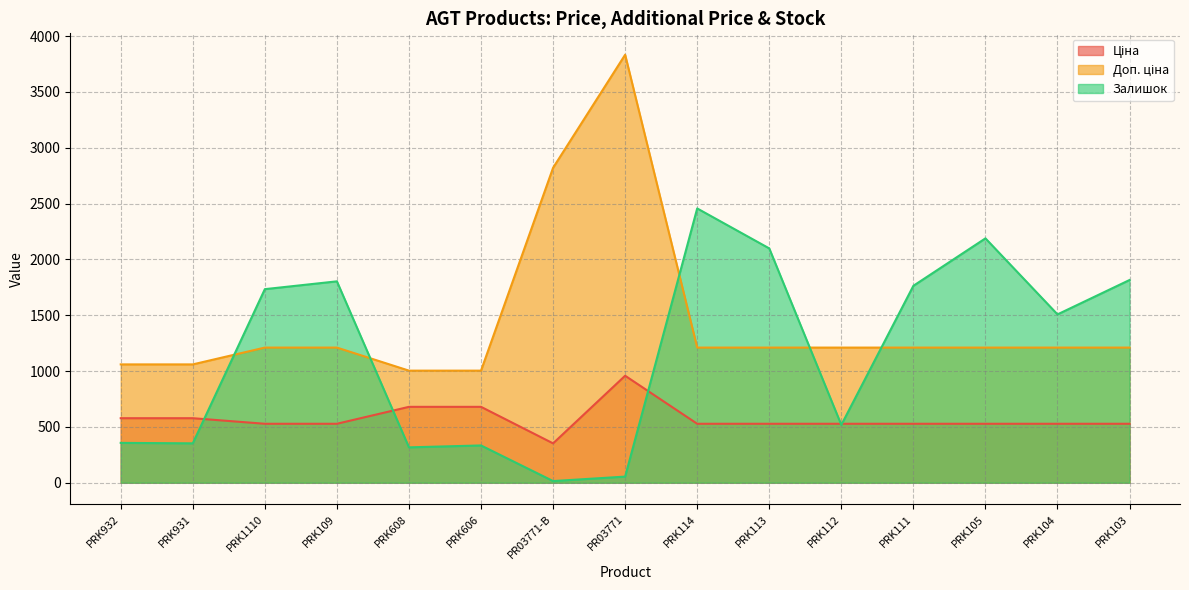

Where is Ціна nearest to the value 655?

PRK608